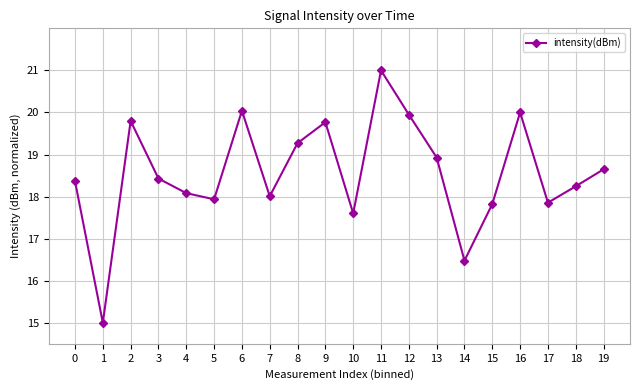

Read the value at 3.

18.4